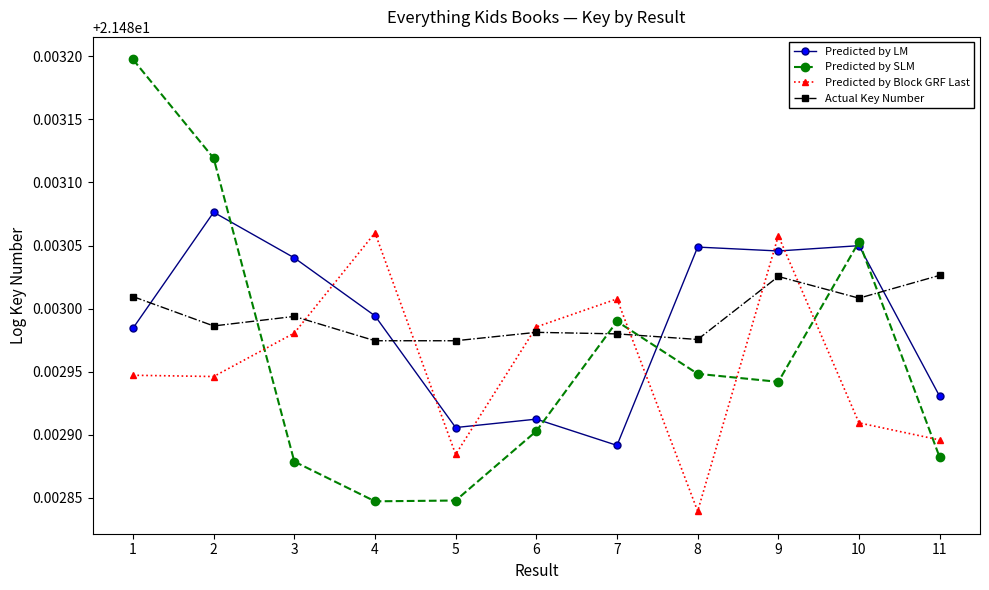

Which series has the largest total across all categories?

Actual Key Number